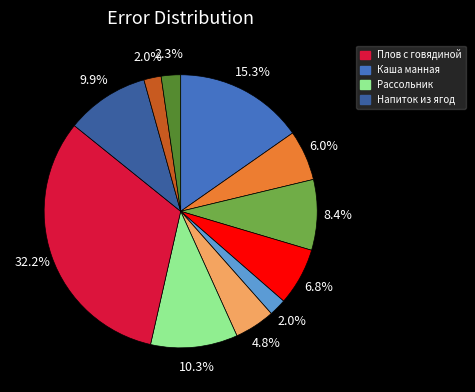

Is there a majority slice in this chart?

No